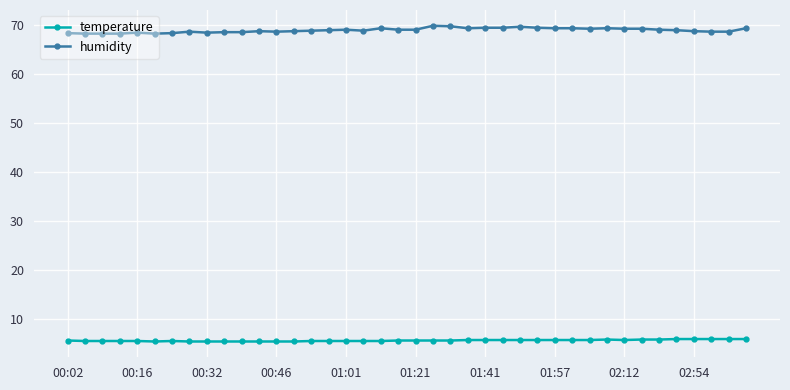

What is the value of the humidity point at the 25th from the left?

69.5